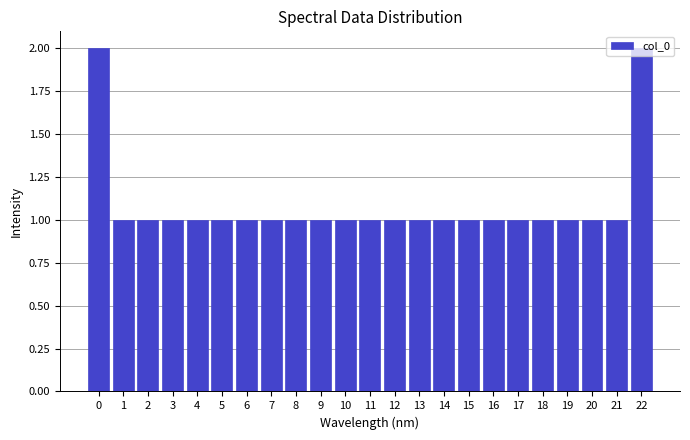

What is the value of the 18th bar from the left?

1